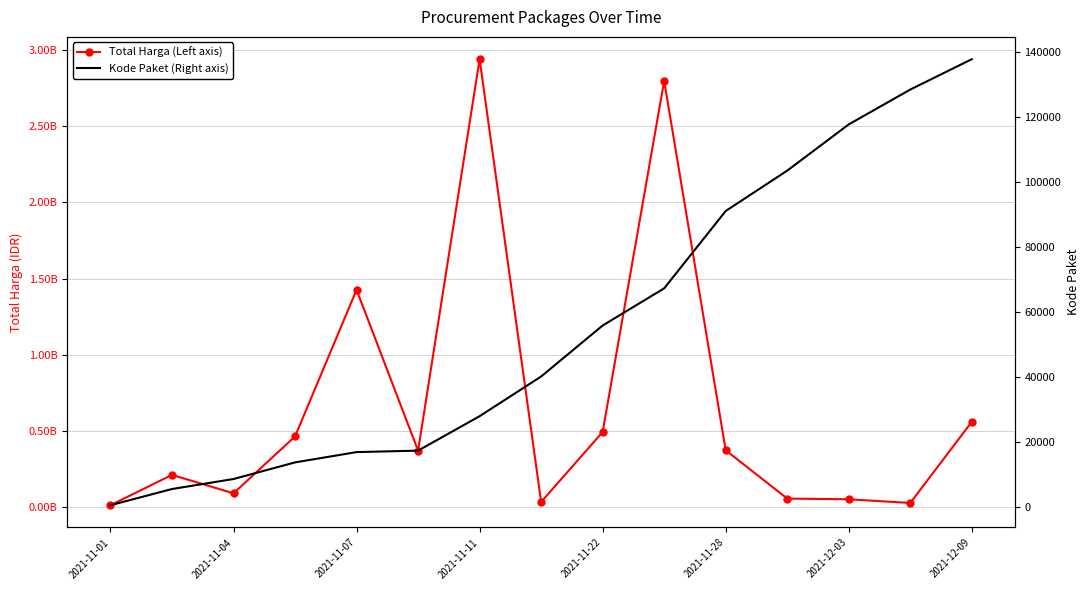

What is the average value of the Total Harga (Left axis) series?

660536606